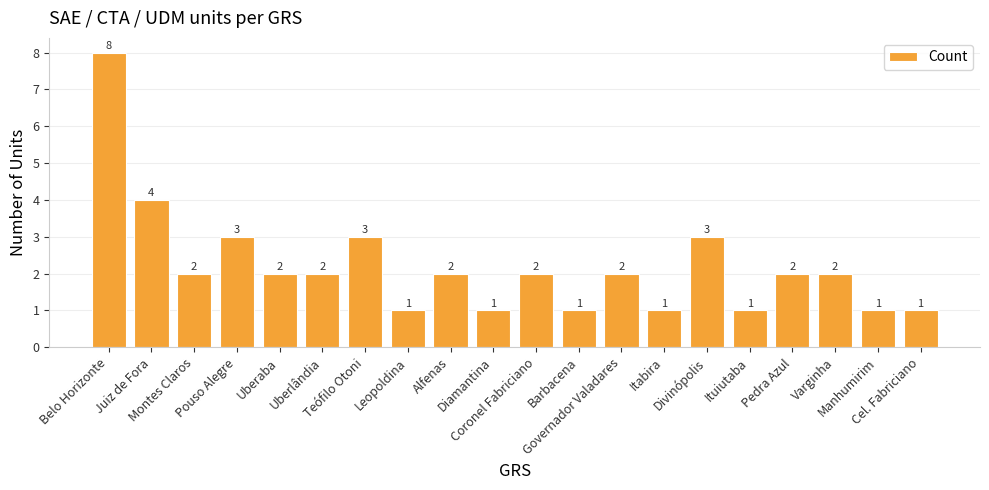

What is the approximate value at Varginha?

2